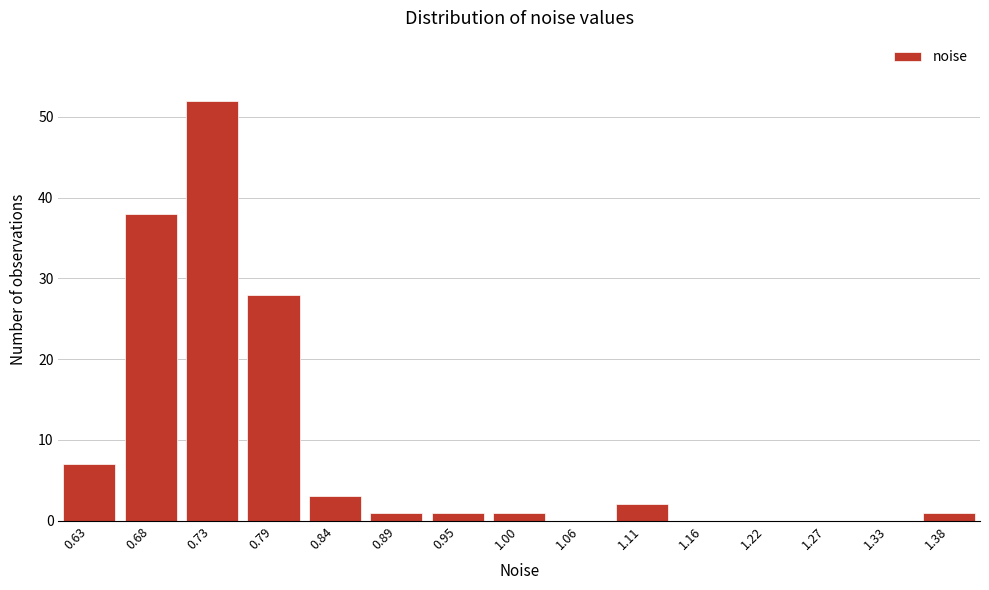

Reading left to right, extract all data points from this chart.

0.63=7	0.68=38	0.73=52	0.79=28	0.84=3	0.89=1	0.95=1	1.00=1	1.06=0	1.11=2	1.16=0	1.22=0	1.27=0	1.33=0	1.38=1